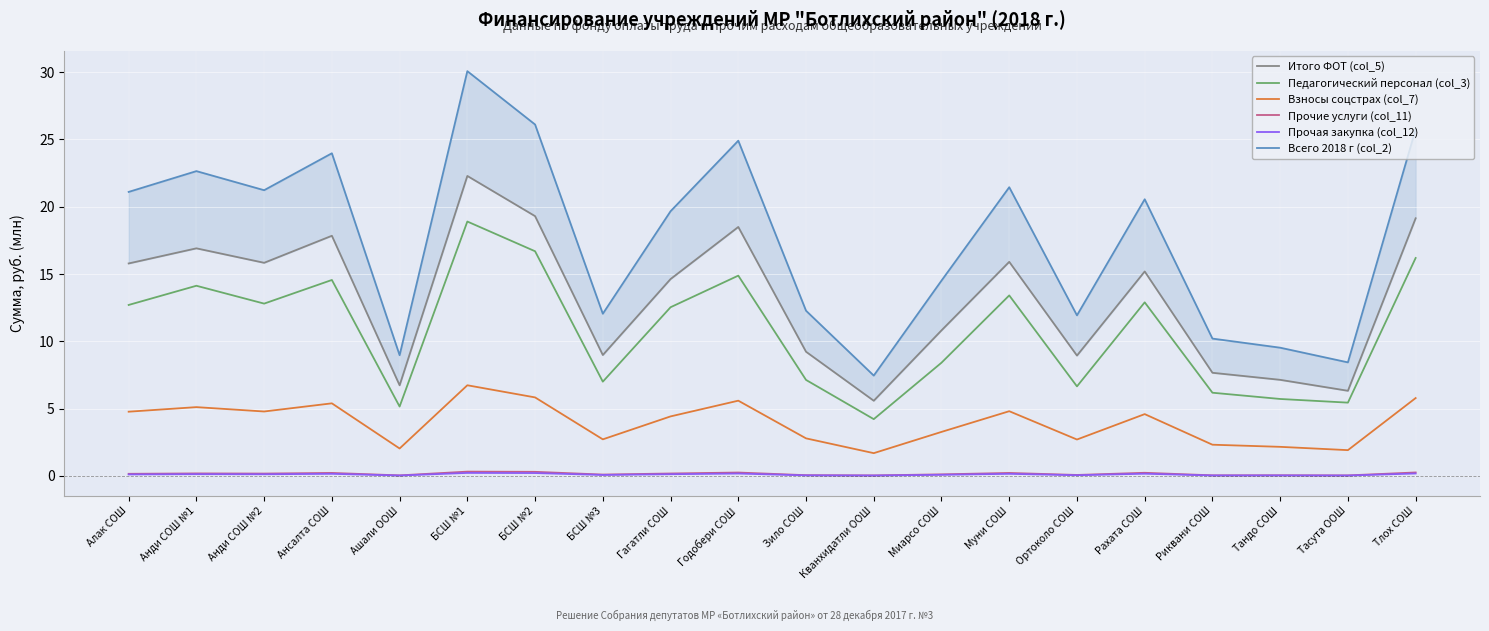

Is the value of Итого ФОТ (col_5) at Анди СОШ №2 greater than the value of Прочая закупка (col_12) at Гагатли СОШ?

Yes